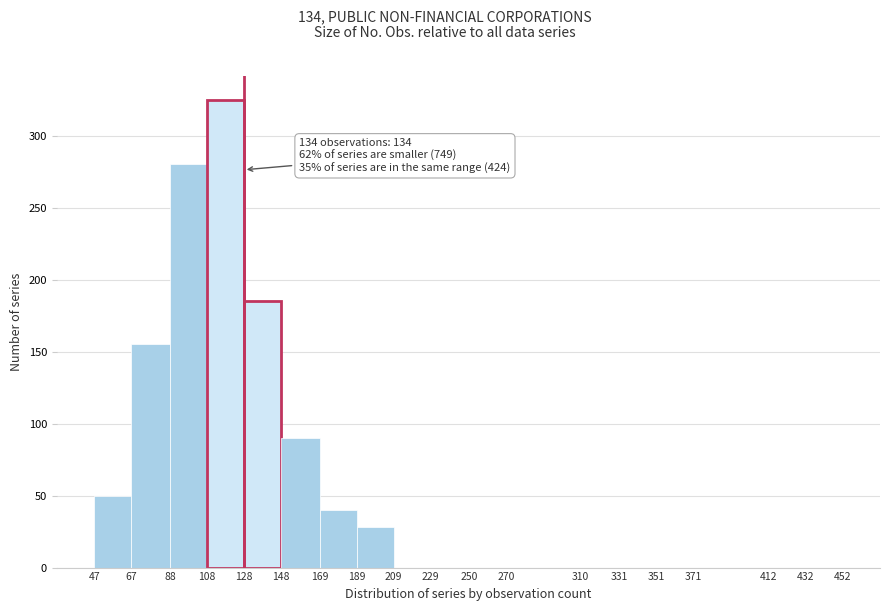

Which range on the x-axis has the tallest bar?

108 to 128